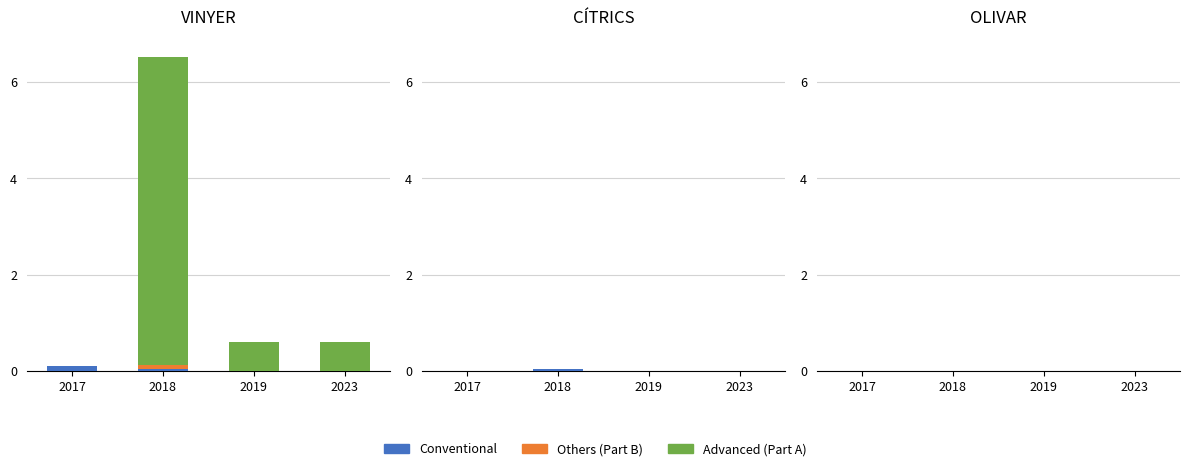

Where is Others (Part B) nearest to the value 0?

2017